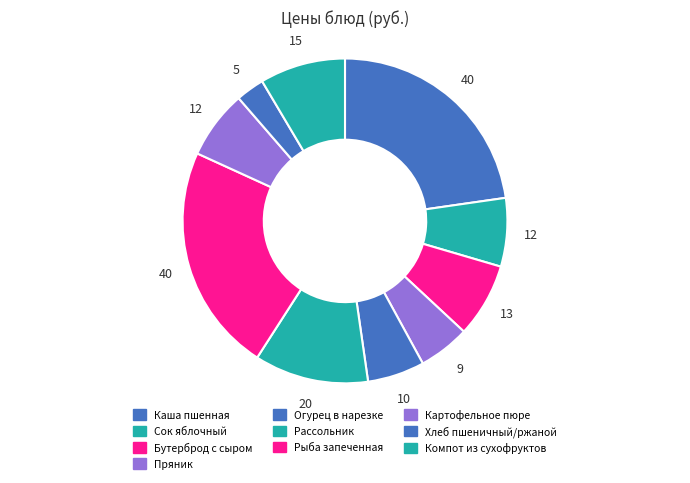

Is there a majority slice in this chart?

No